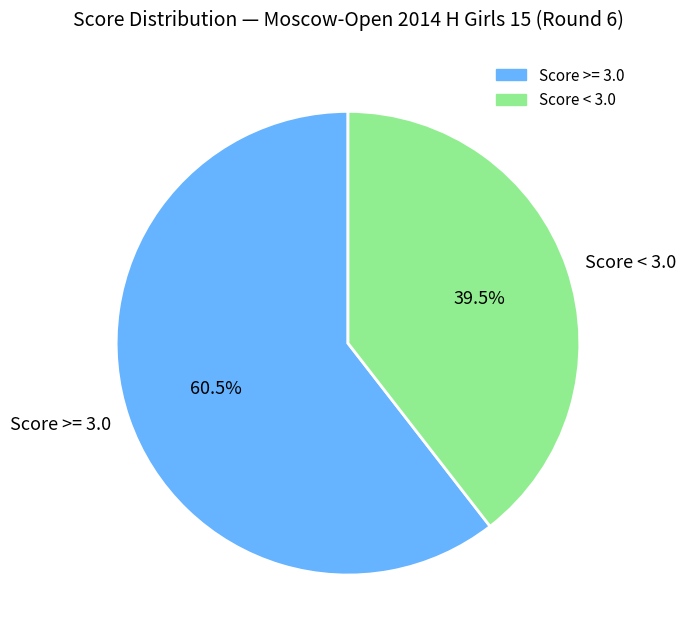

Is there a majority slice in this chart?

Yes